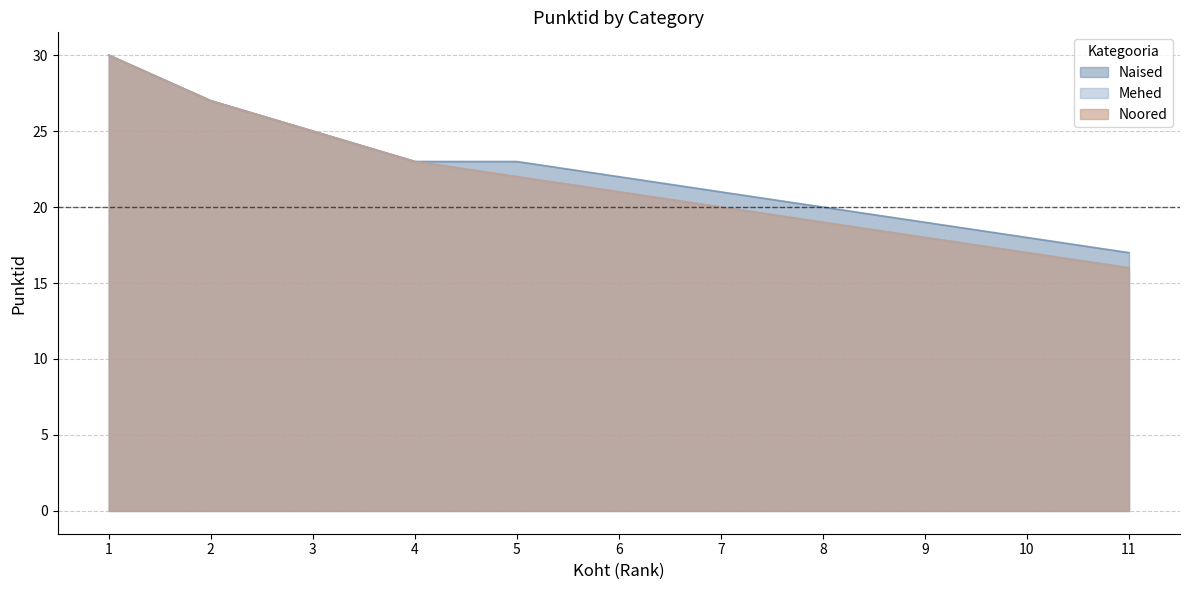

What value does the Mehed series have at 2, to the nearest 5?

25